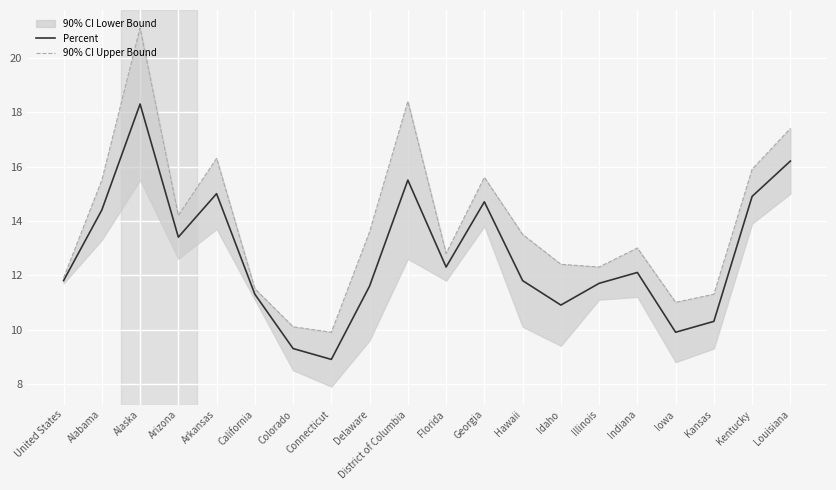

True or false: 90% CI Upper Bound and Percent cross at least once.

False